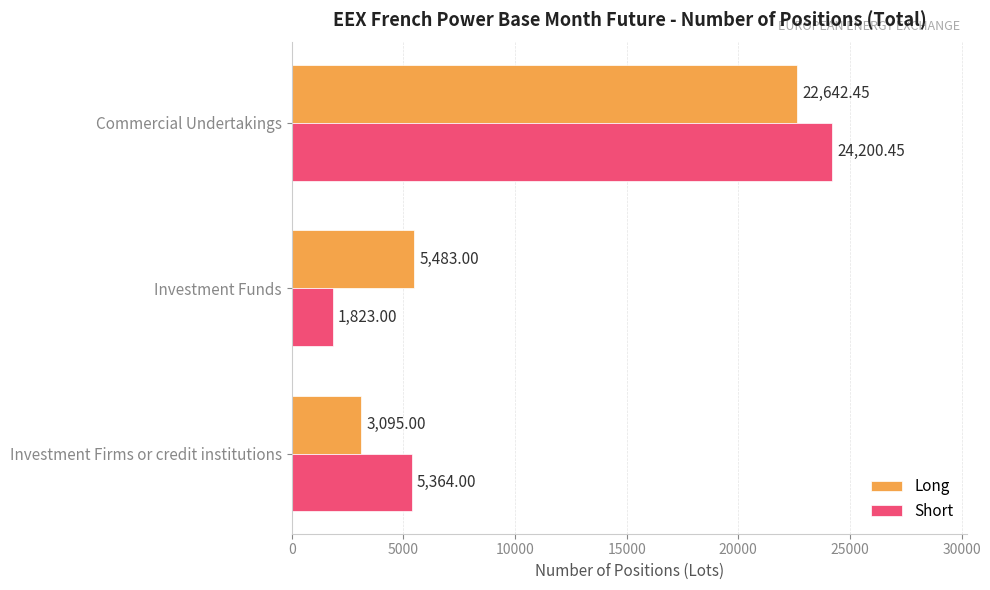

Rank the series by their maximum value, from highest to lowest.

Short, Long